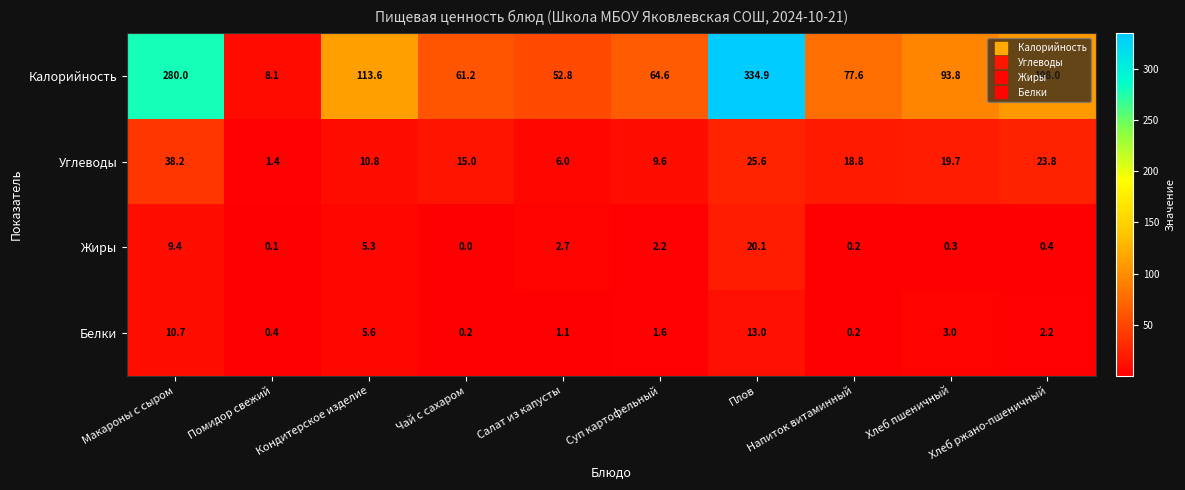

What is the sum of the Углеводы values at Напиток витаминный and Чай с сахаром?

33.8